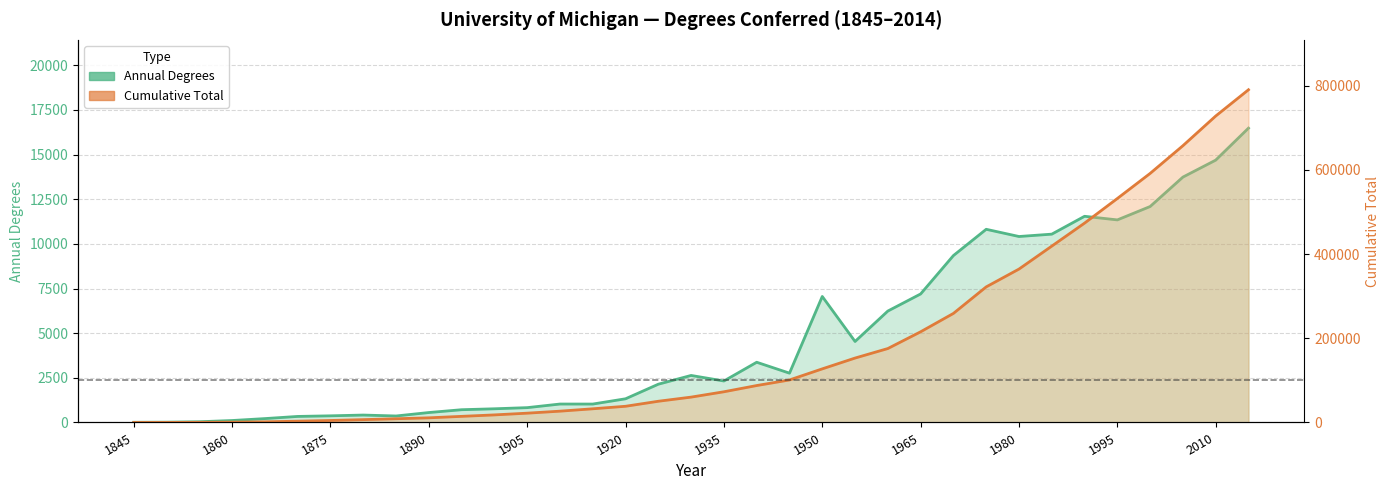

How many data points in Cumulative Total are above 60205?

17